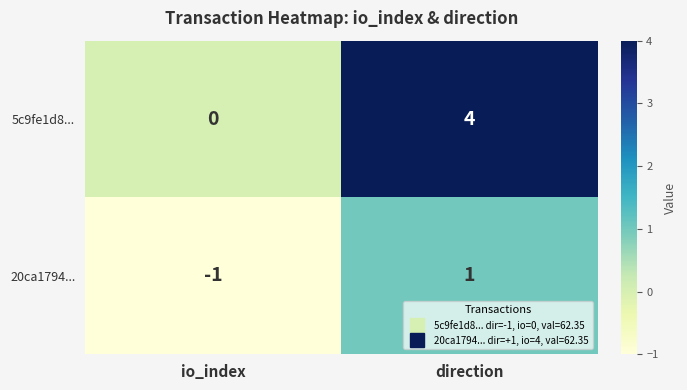

True or false: 5c9fe1d8... has a value of 2 at direction.

False